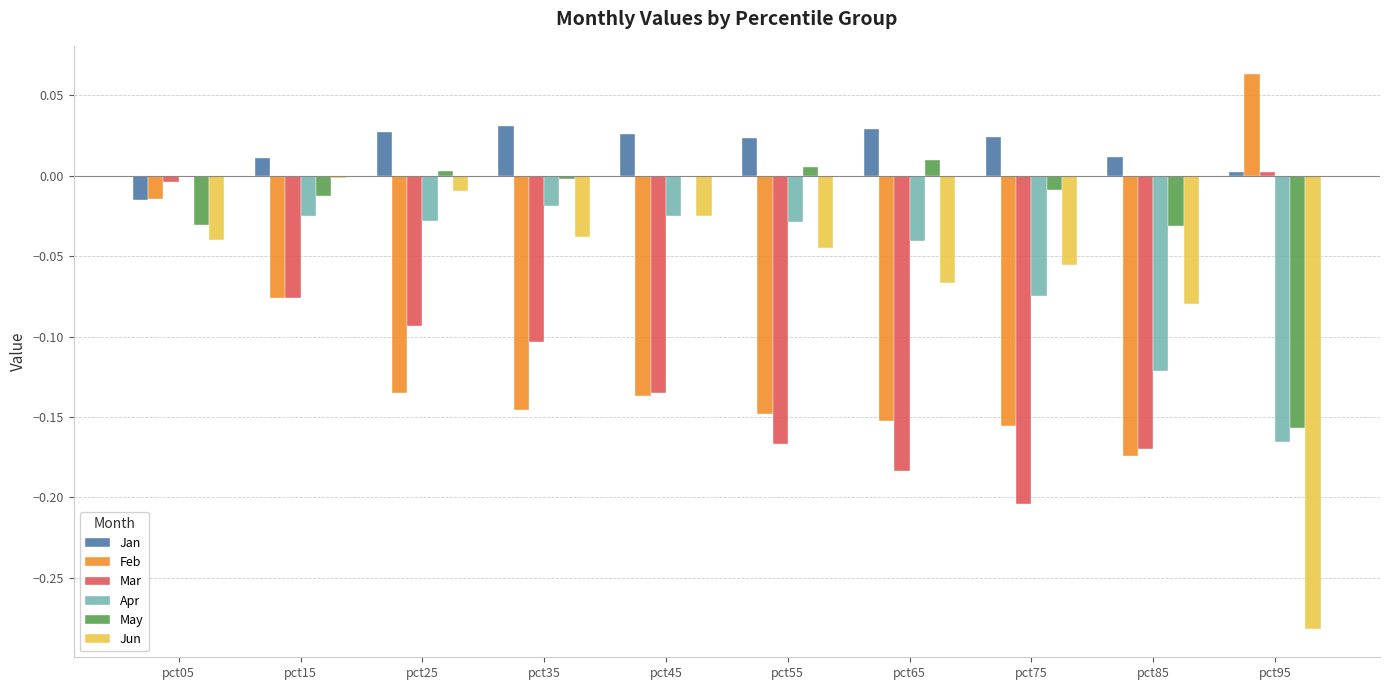

Where is Apr nearest to the value 0?

pct05